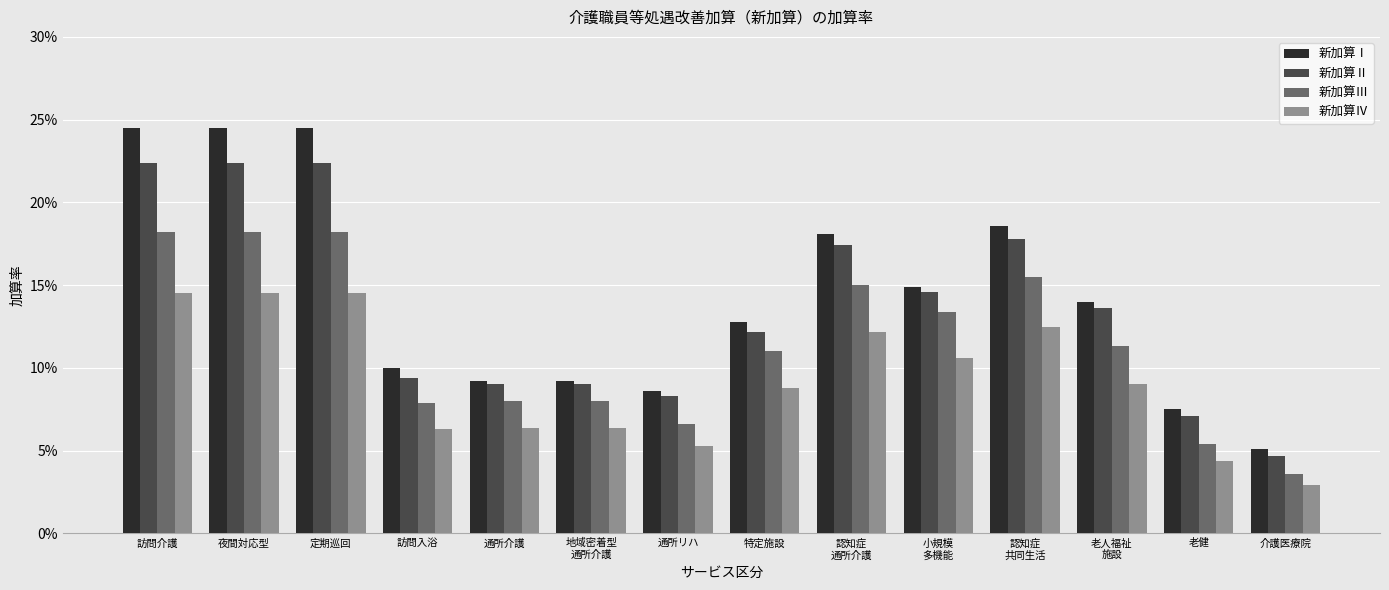

At how many categories does at least one series exceed 0?

14